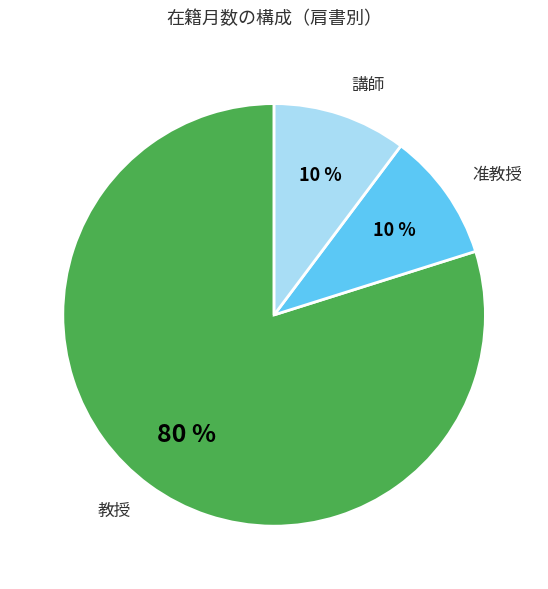

Which has a higher value, 教授 or 講師?

教授